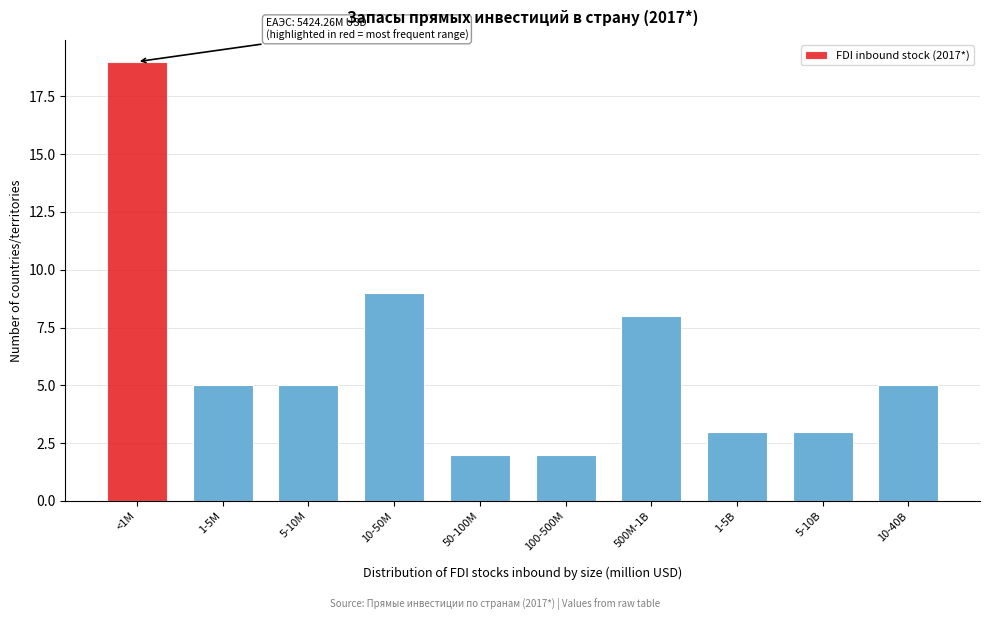

Reading right to left, transcribe all the data shown in this chart.

10-40B=5	5-10B=3	1-5B=3	500M-1B=8	100-500M=2	50-100M=2	10-50M=9	5-10M=5	1-5M=5	<1M=19